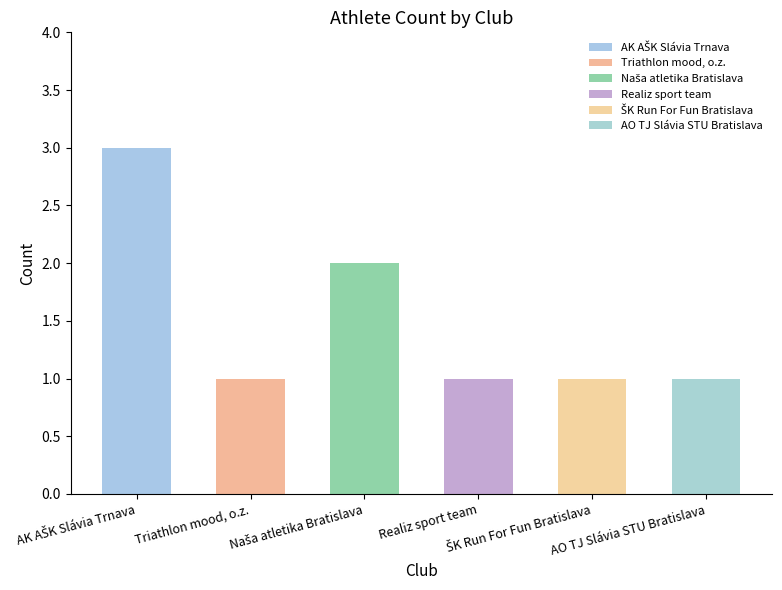

Count the number of data series in this chart.

1